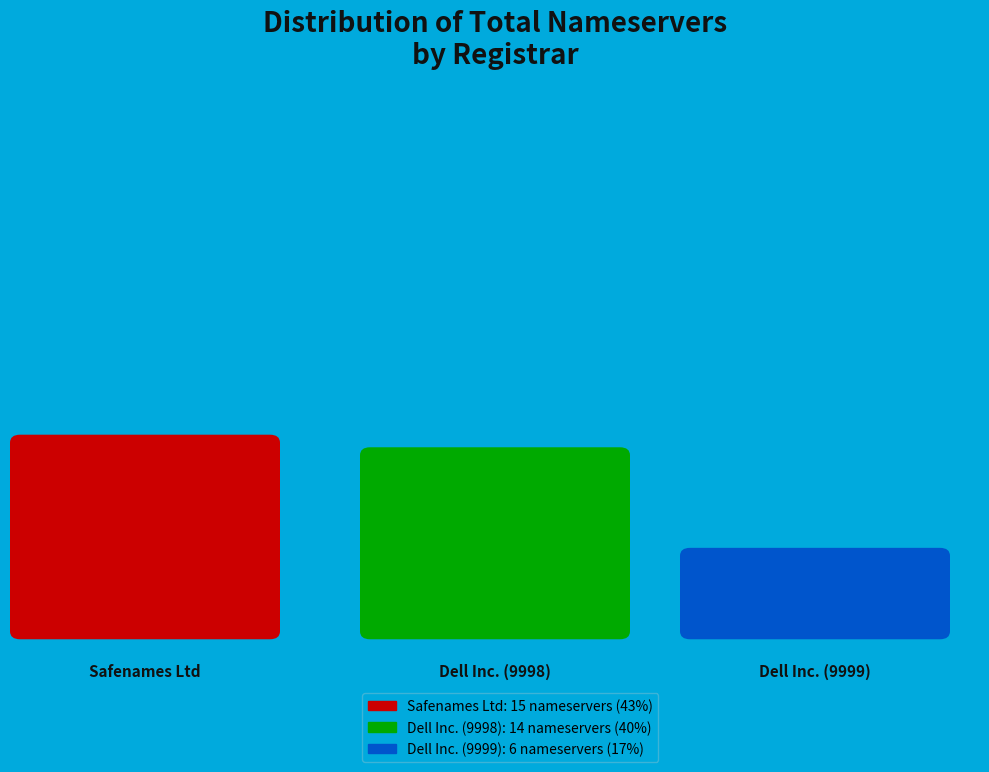

To the nearest percent, what is the difference between the largest and smallest slice percentages?

26%